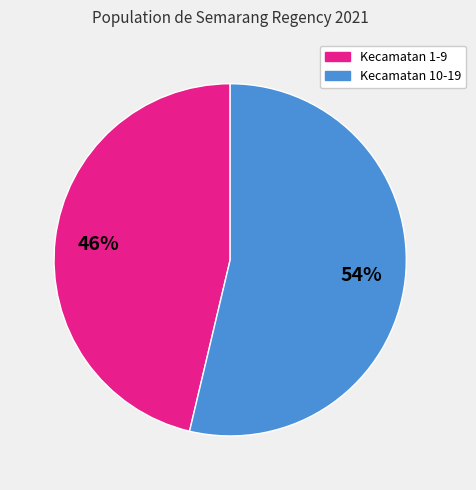

To the nearest percent, what is the average slice percentage?

50%